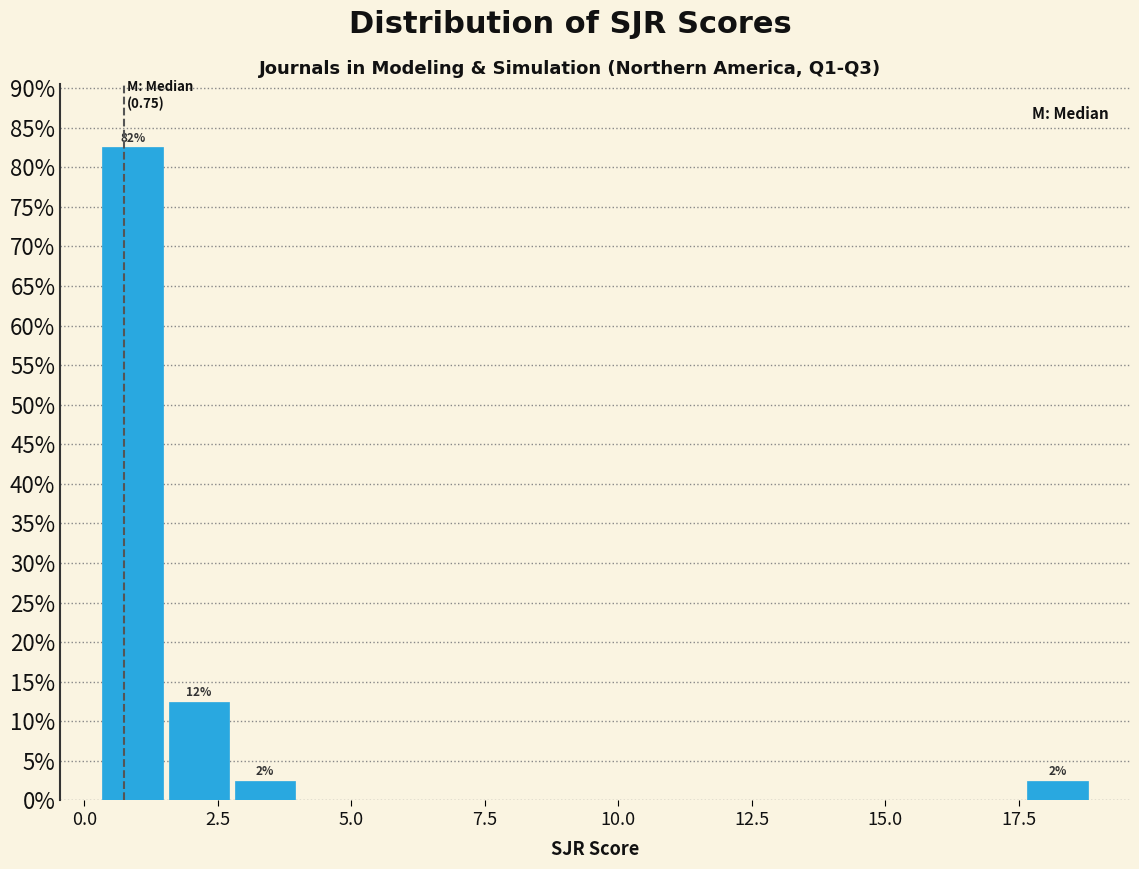

Around what value on the x-axis is the tallest bar? Give the approximate position of its centre, as read against the axis.

1.0